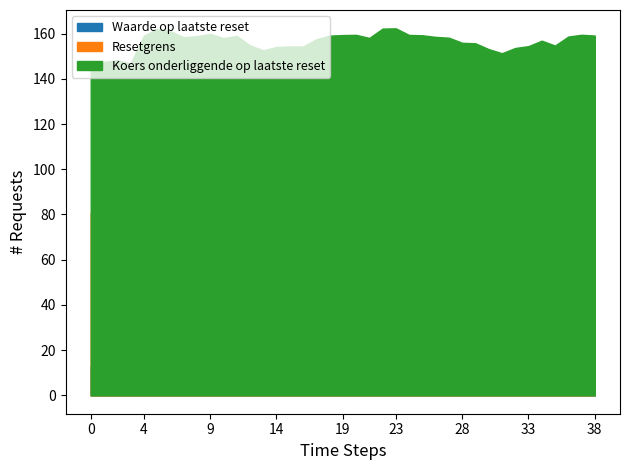

List the series in order of their overall mean, lowest first.

Waarde op laatste reset, Resetgrens, Koers onderliggende op laatste reset